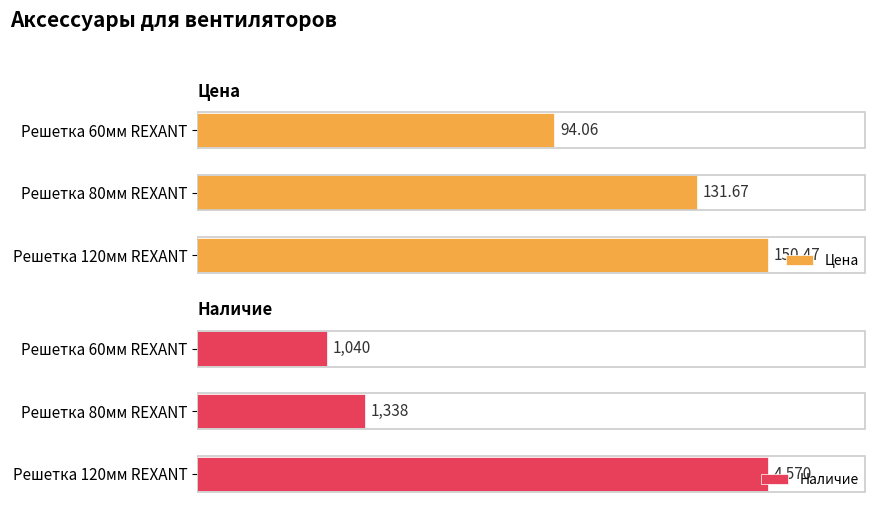

What are all the series names shown in the legend?

Цена, Наличие